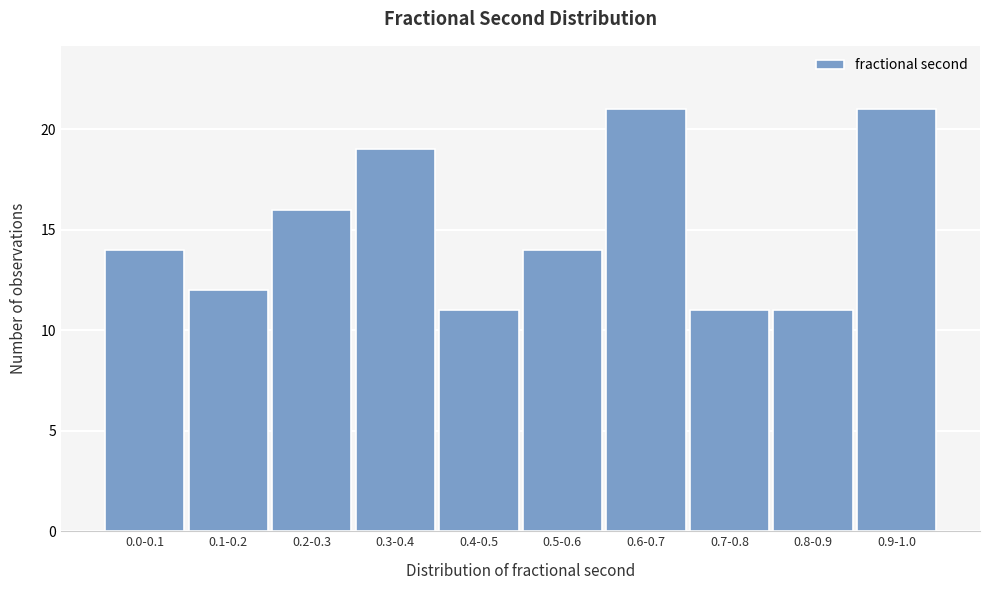

Reading left to right, list all the values displayed in this chart.

0.0-0.1=14	0.1-0.2=12	0.2-0.3=16	0.3-0.4=19	0.4-0.5=11	0.5-0.6=14	0.6-0.7=21	0.7-0.8=11	0.8-0.9=11	0.9-1.0=21